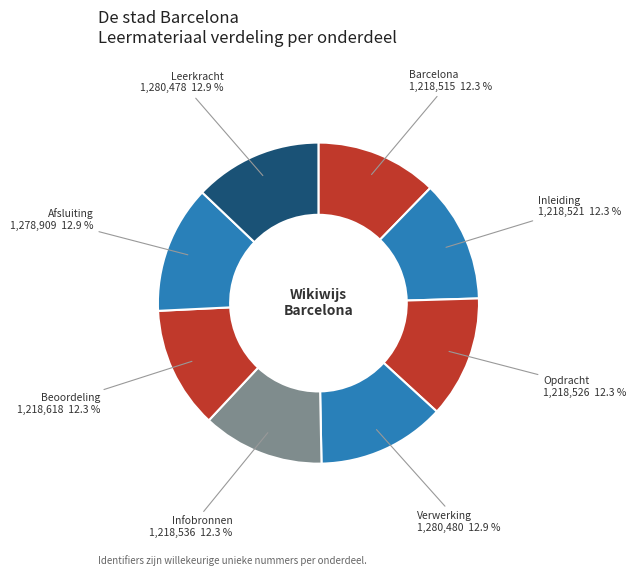

How many segments does this pie chart have?

8